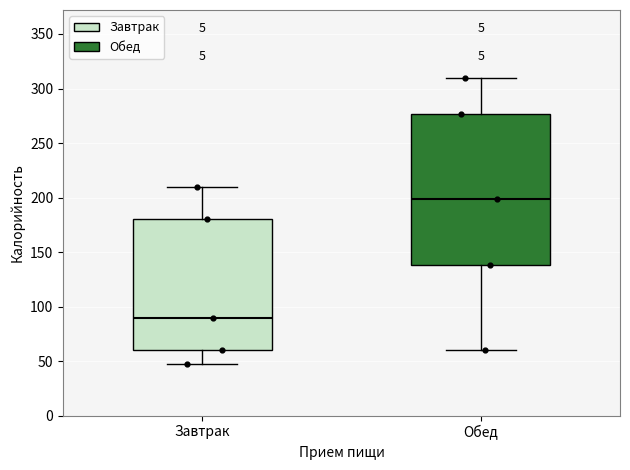

Reading left to right, transcribe this box plot: for each box, give where its median line is, the range the box spans, and where its two whiskers end, as read against the y-axis. The values are not printed on the chart, so give them approximately, as read against the axis.

Завтрак: median 90, box 60 to 180, whiskers 45 to 210
Обед: median 200, box 140 to 275, whiskers 60 to 310